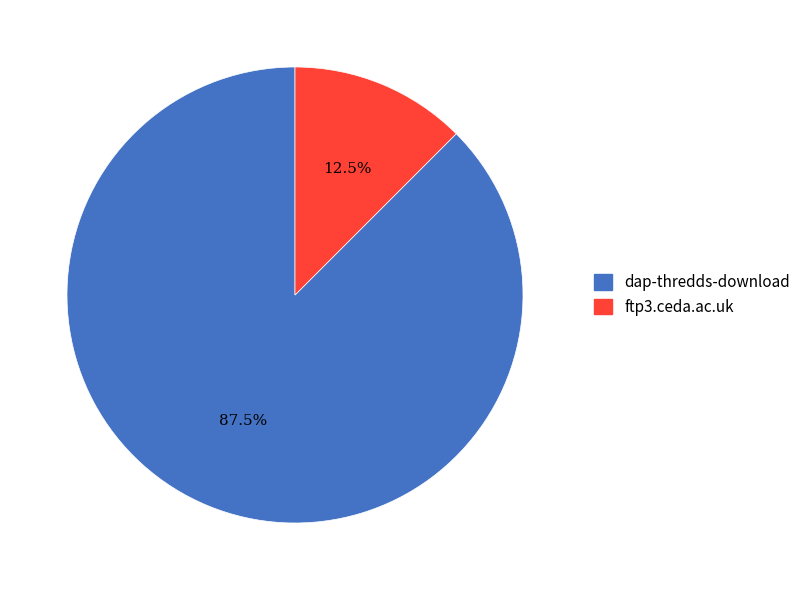

What percentage is NOT represented by dap-thredds-download?

12.5%